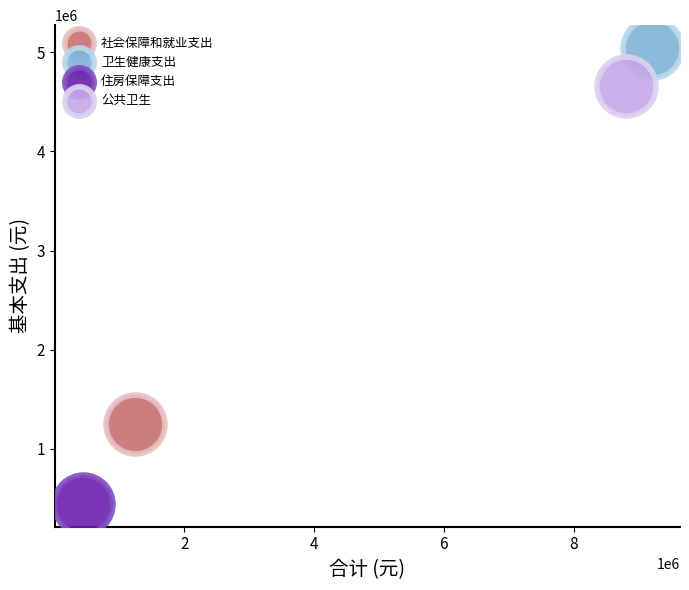

Which series contains the lowest Y value?

住房保障支出